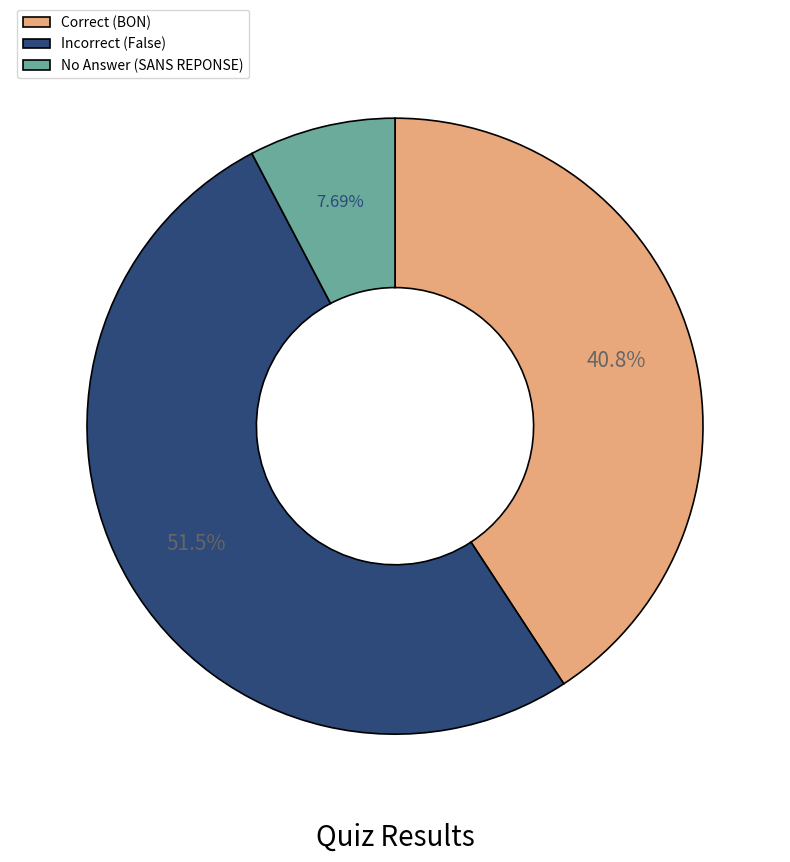

To the nearest percent, what is the average slice percentage?

33%